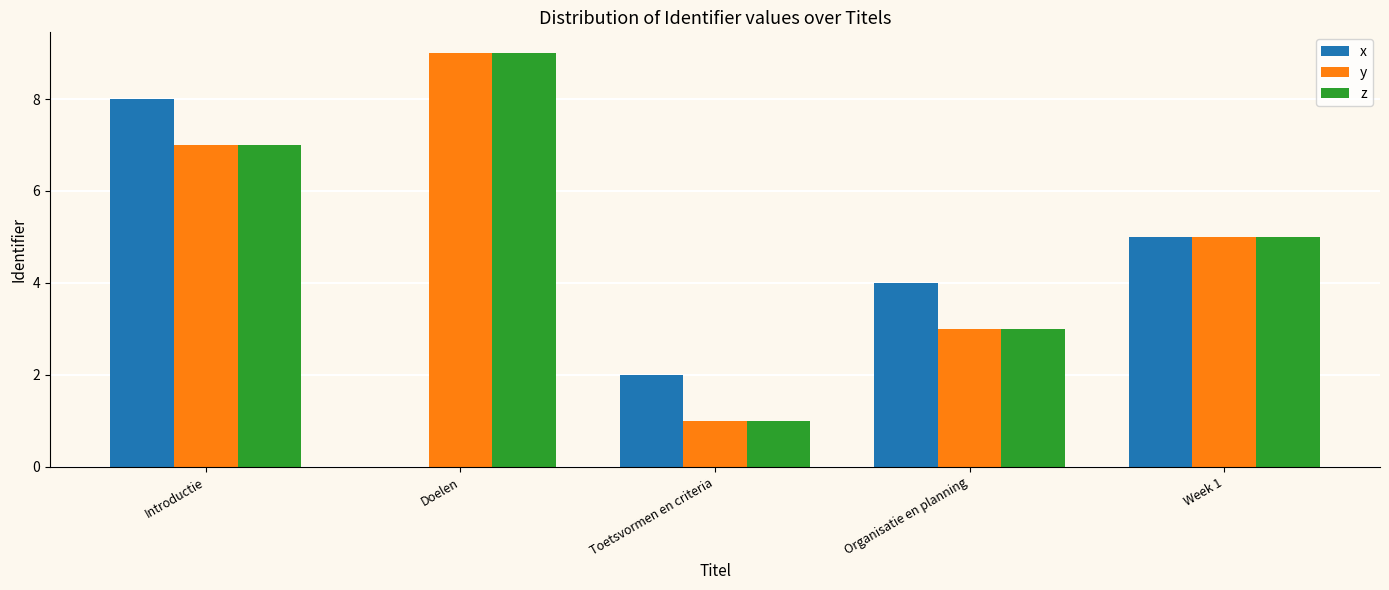

What is the sum of all y values?

25